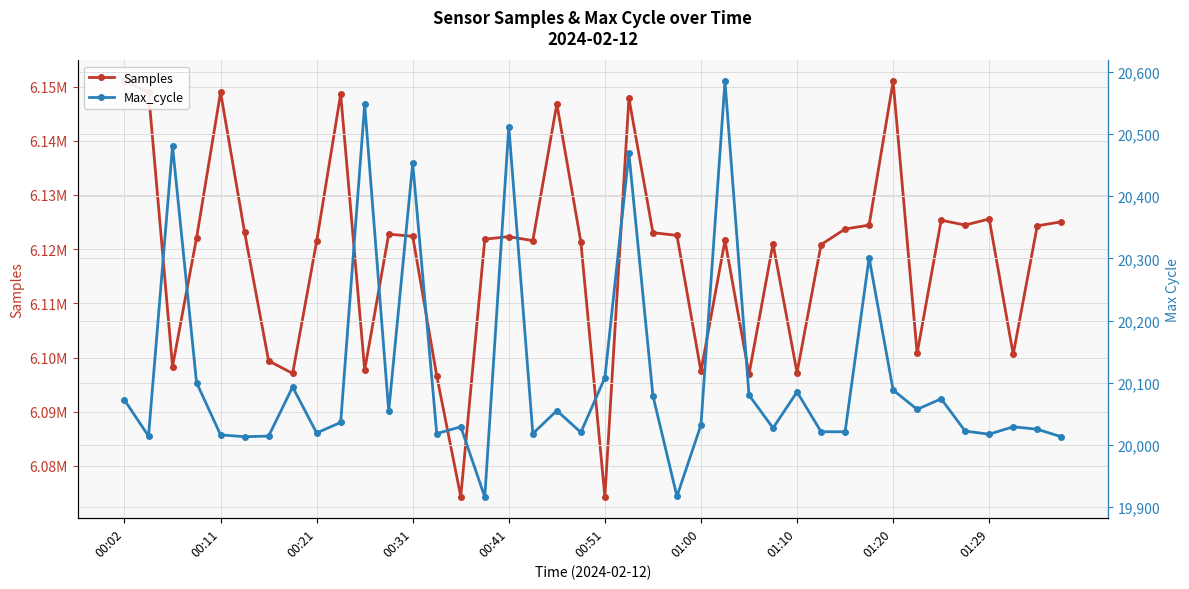

What is the difference between the Samples values at 00:31 and 00:41?

68